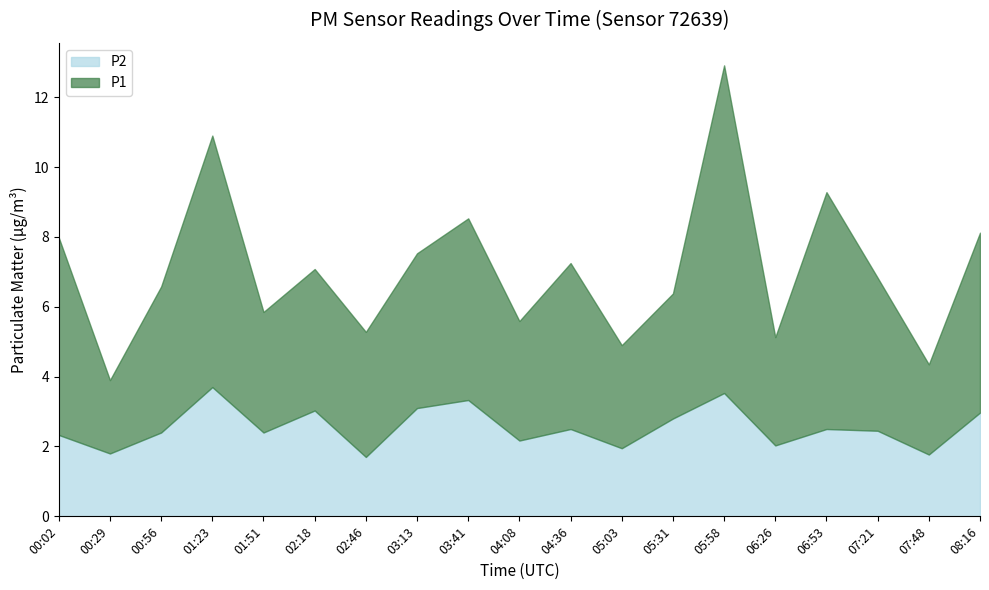

Where is P2 nearest to the value 2?

06:26